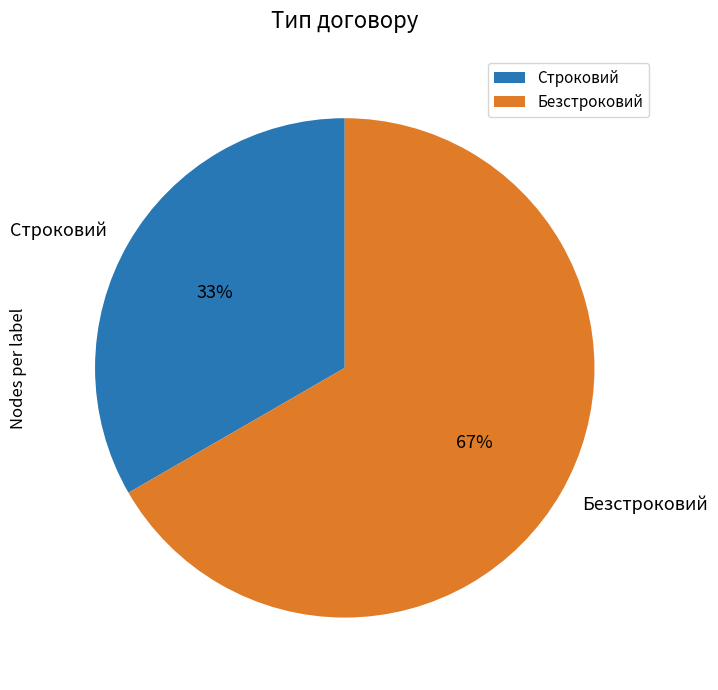

Rank the categories by value from lowest to highest.

Строковий, Безстроковий